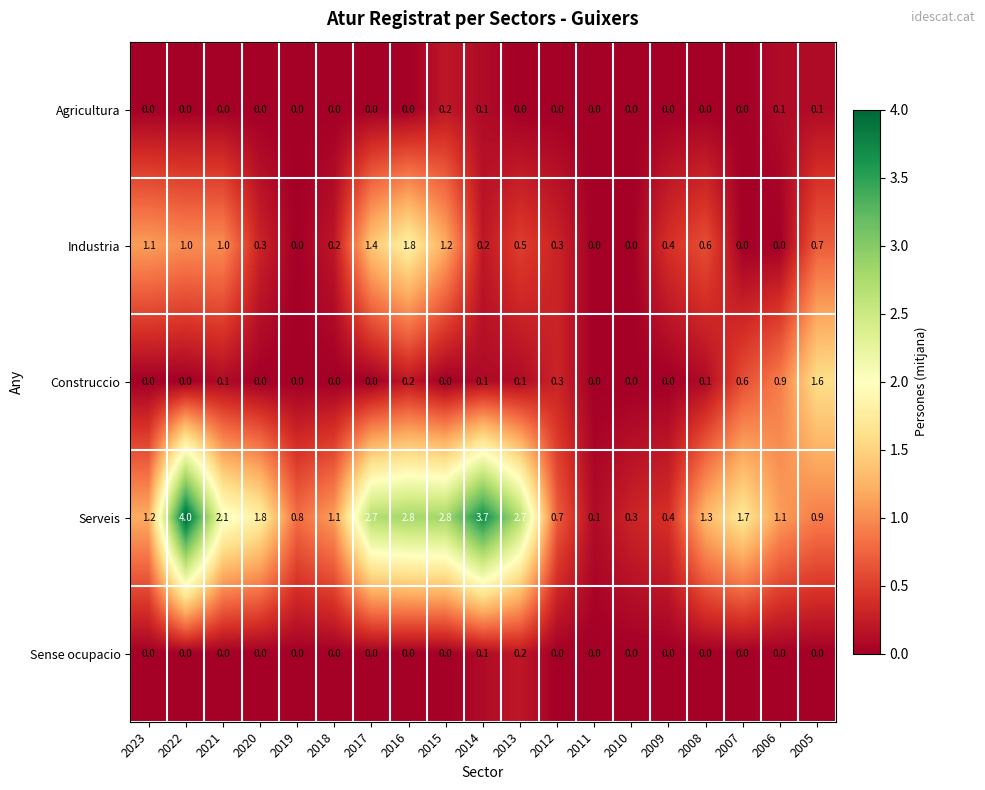

What value does the Construccio series have at 2005?

1.6